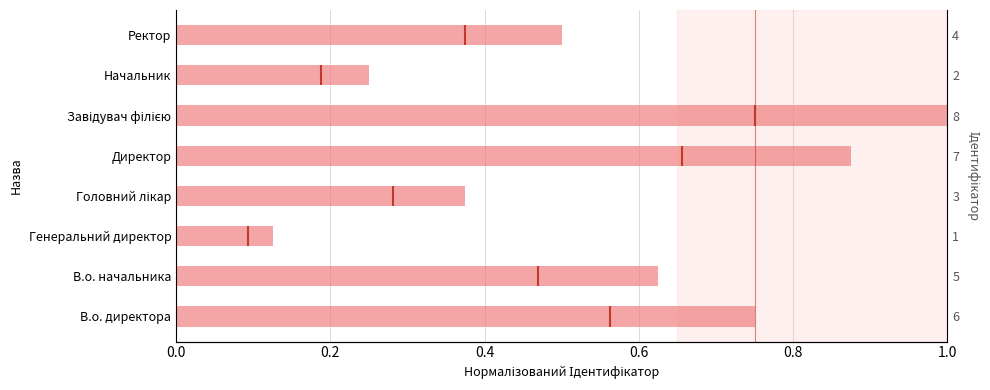

How many bars are there in total?

8